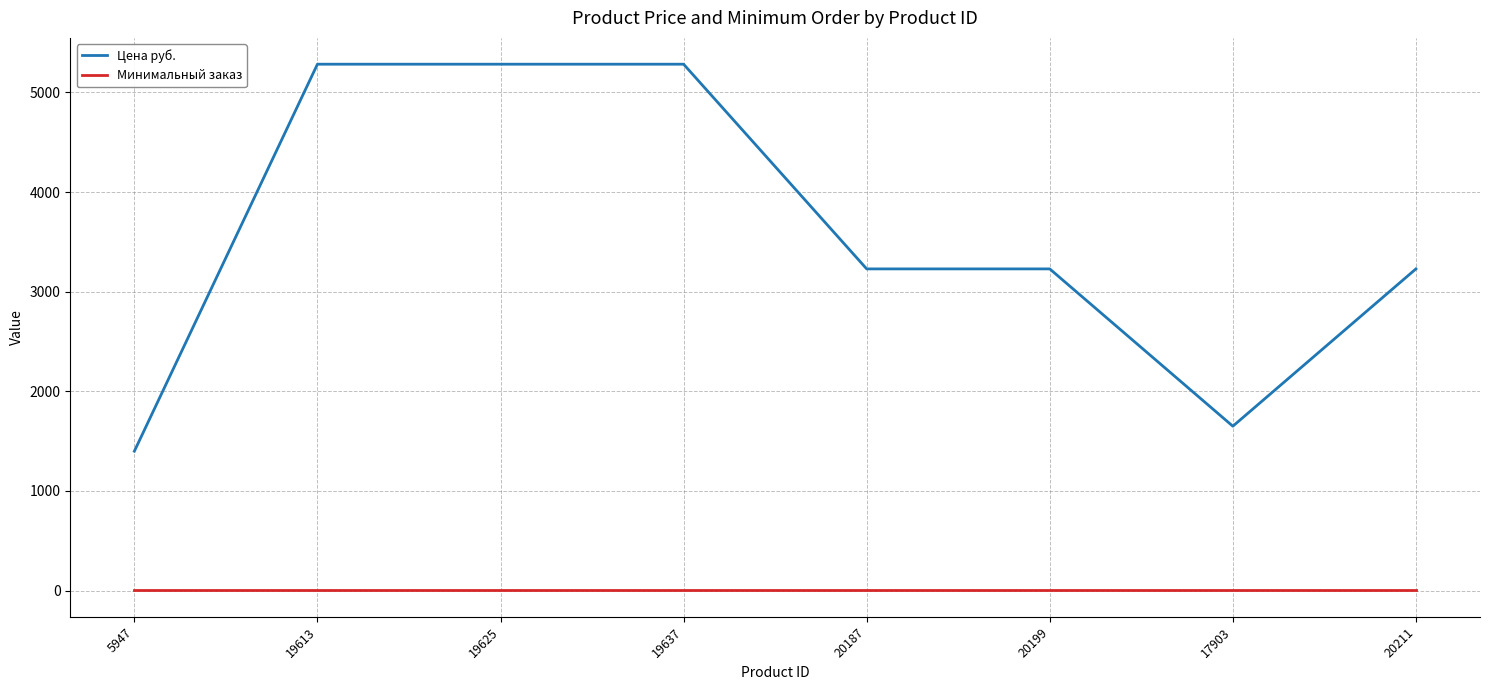

Is it true that Цена руб. equals 3229.0 at 20187?

True